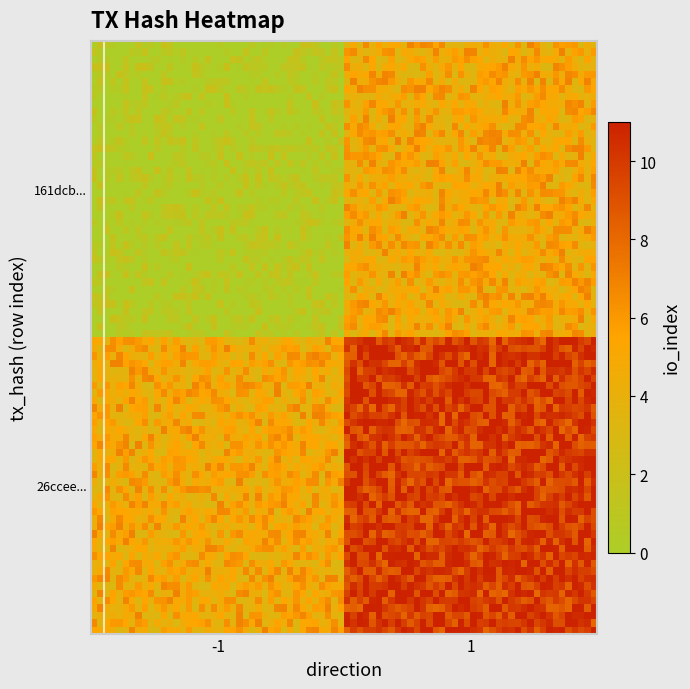

Reading right to left, list all the values displayed in this chart.

161dcb3a307ef6e2e997d81fdf050ff521b9176: 0	-1
26cceef0509a137fd89ec8fd488a5a731a56d95: 10	1